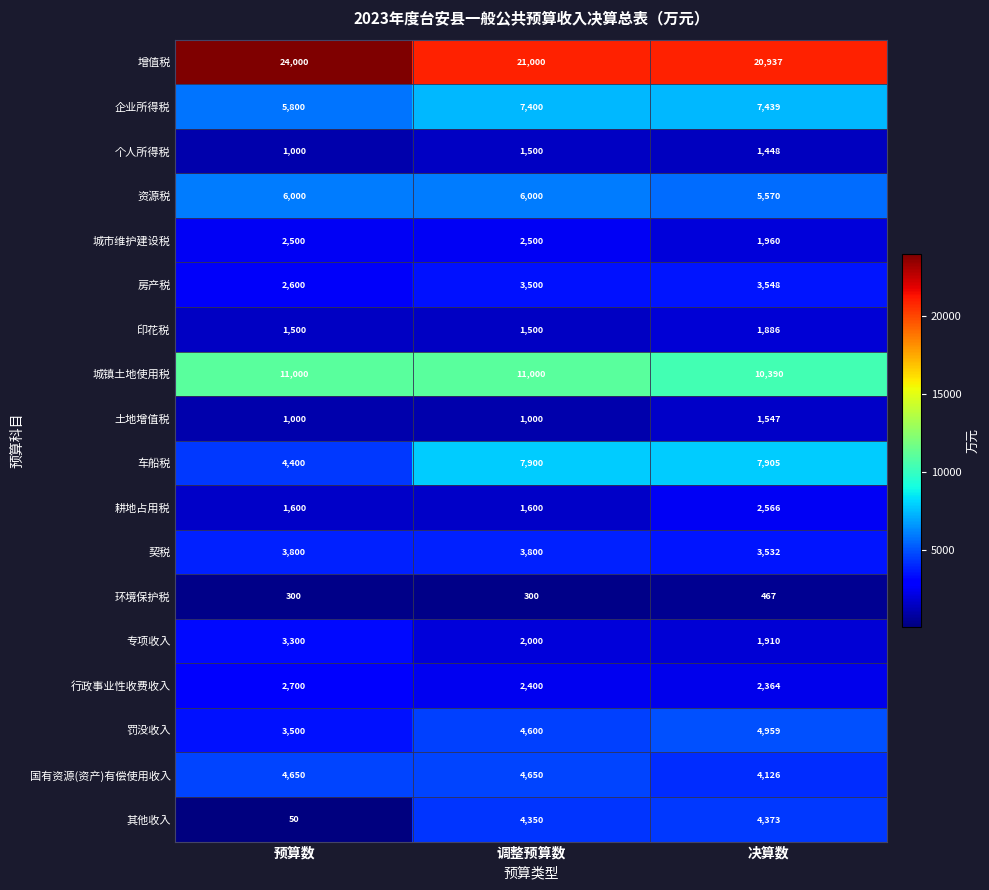

What is the greatest value displayed?

24000